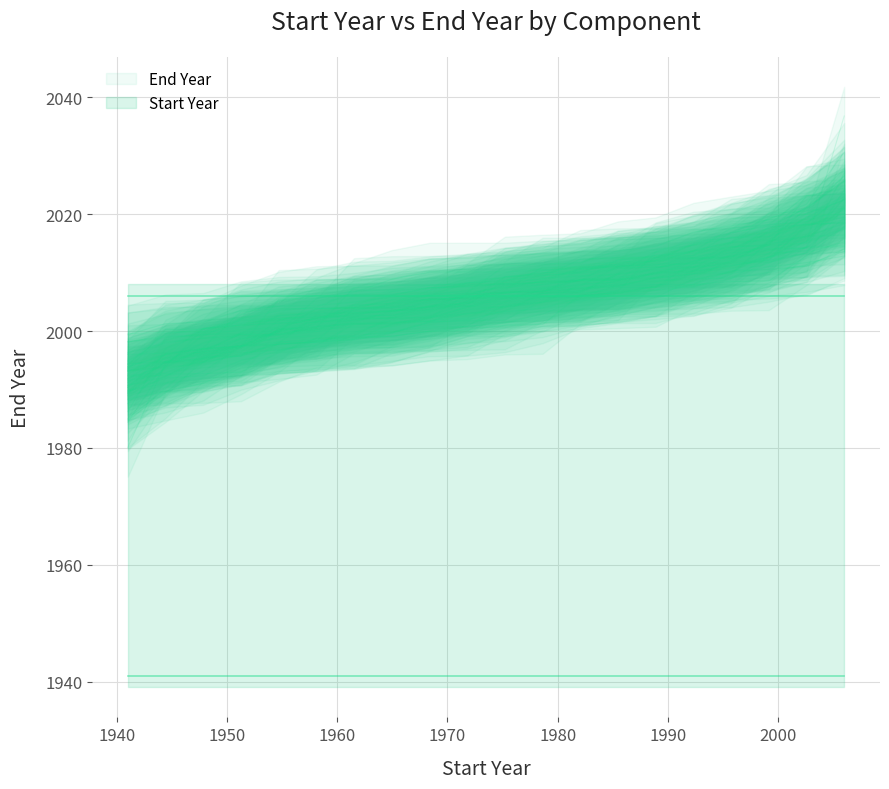

Which series changed the most between 1969 and 2006?

Start Year